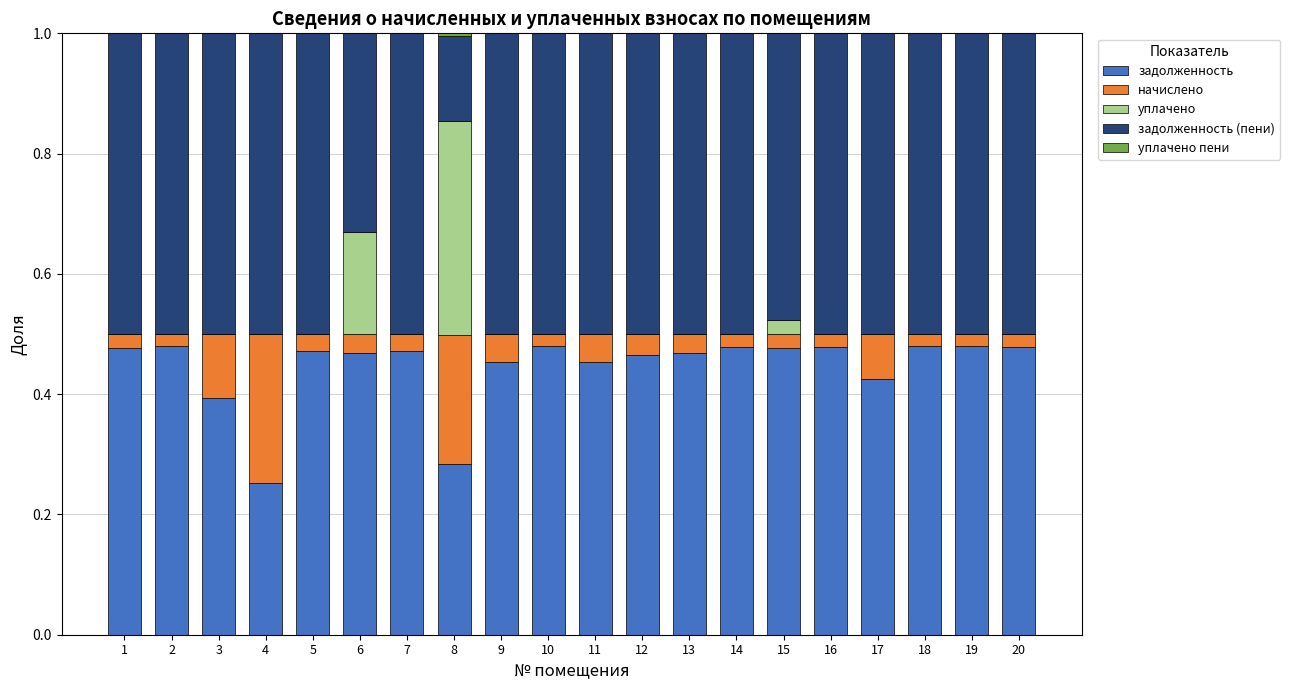

Does the chart contain stacked bars?

Yes